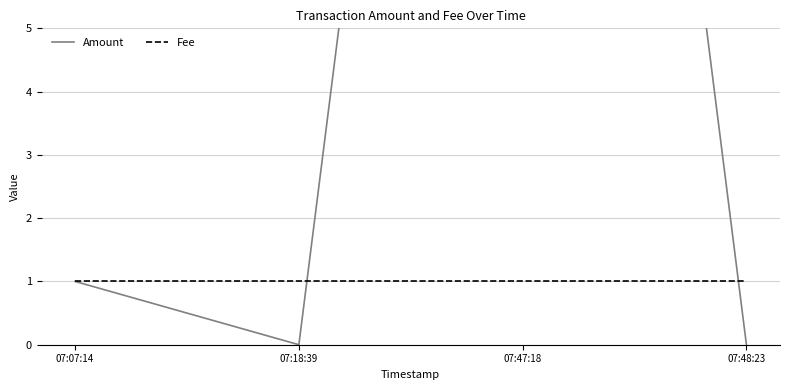

Is it true that Fee equals 1 at 07:07:14?

True